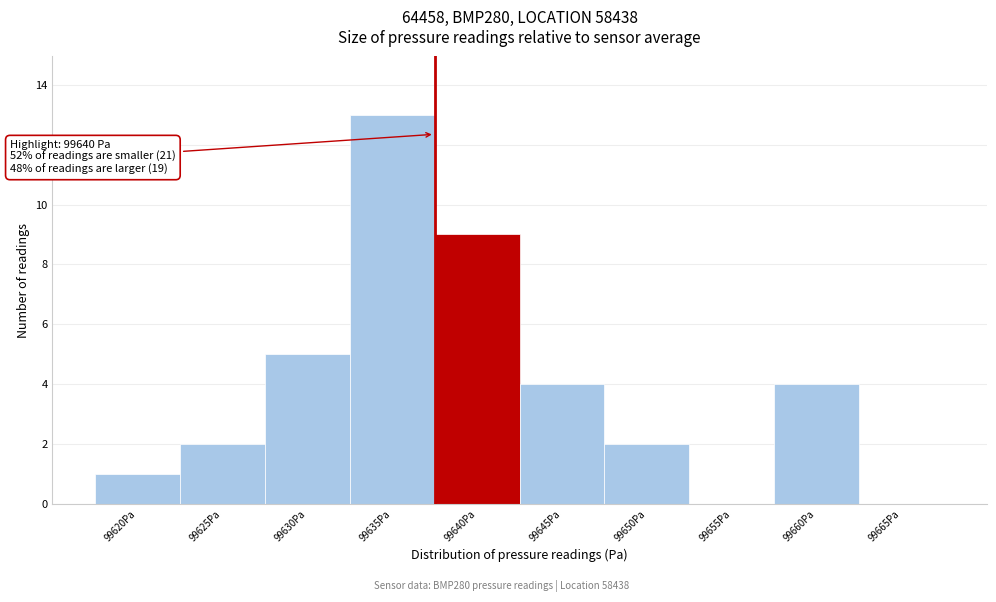

Reading right to left, list all the values displayed in this chart.

99665Pa=0	99660Pa=4	99655Pa=0	99650Pa=2	99645Pa=4	99640Pa=9	99635Pa=13	99630Pa=5	99625Pa=2	99620Pa=1